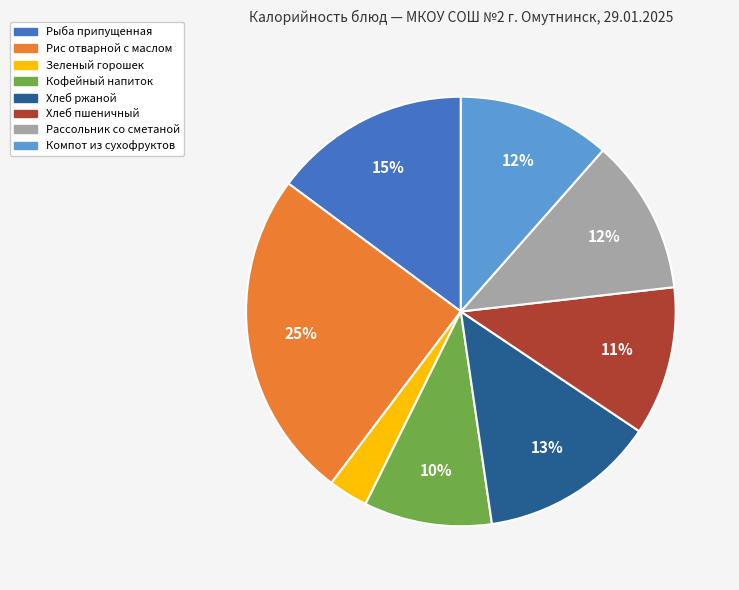

Combined, do Рыба припущенная and Рассольник со сметаной account for over 50%?

No